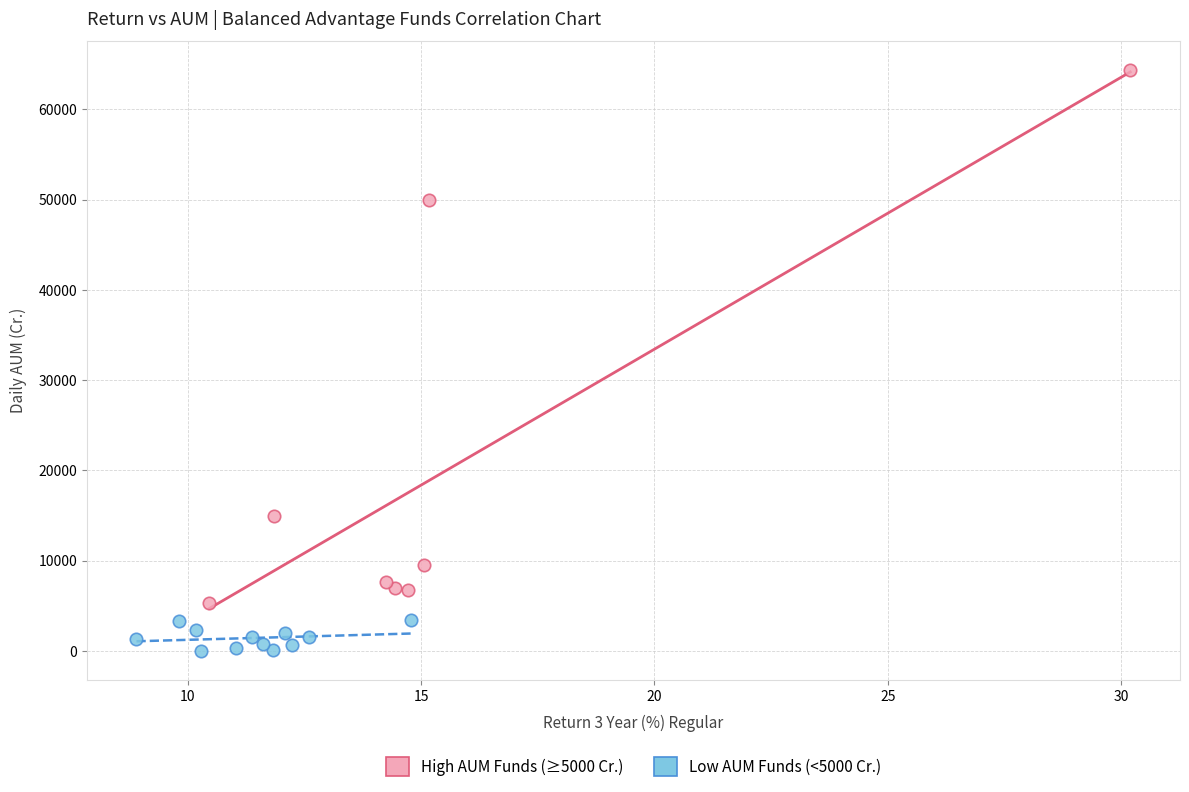

What are all the series names shown in the legend?

High AUM Funds (≥5000 Cr.), Low AUM Funds (<5000 Cr.)